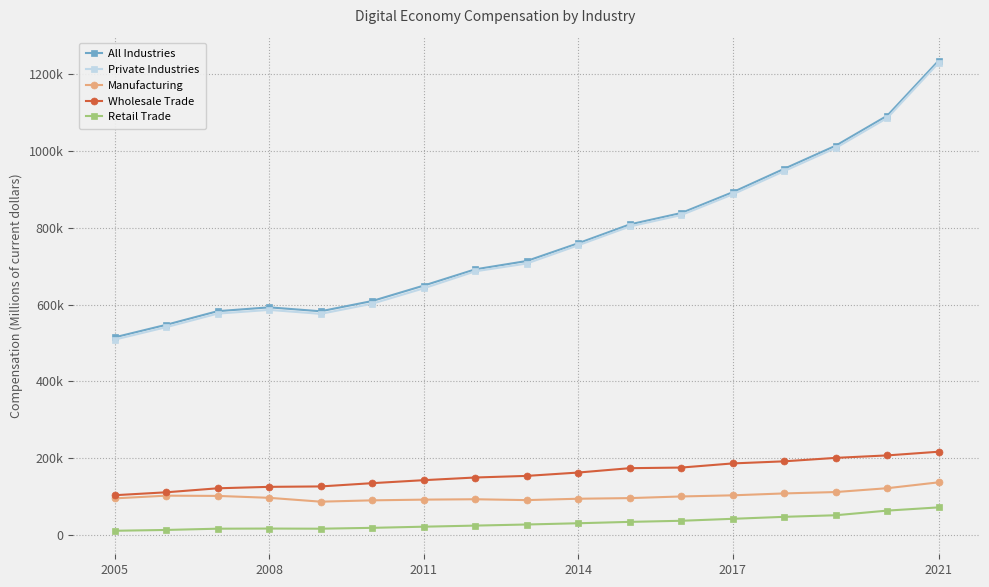

Does the chart have visible grid lines?

Yes